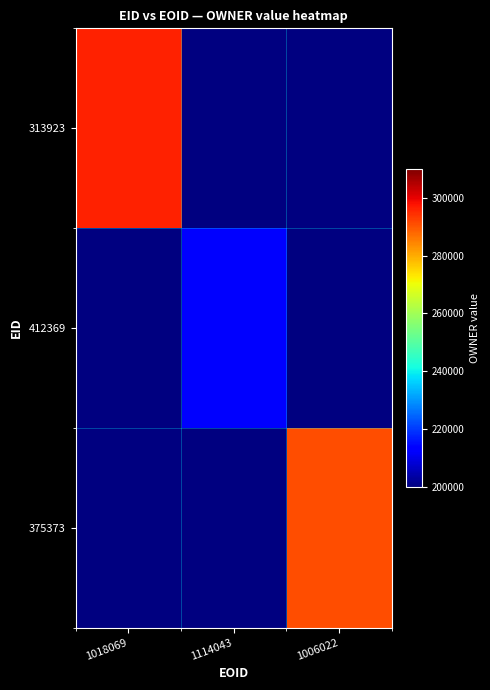

Which series has the widest spread of values?

313923